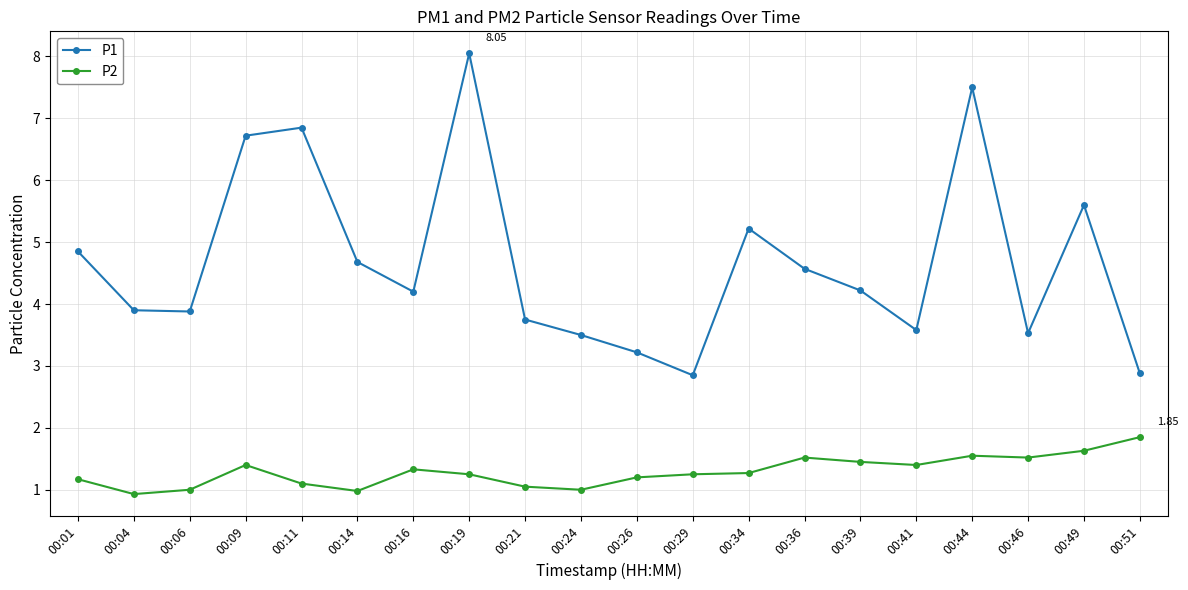

What is the average value of the P1 series?

4.7